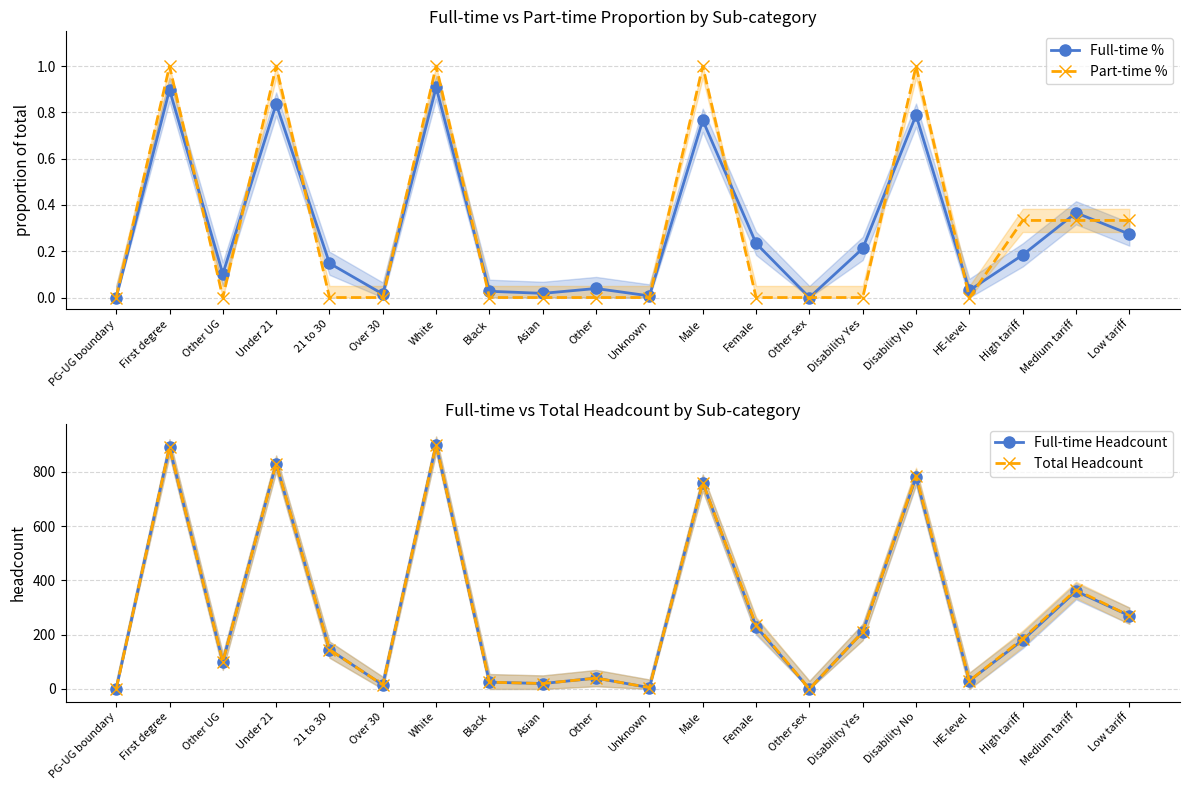

The Total Headcount series shows 30.0 at HE-level. True or false?

True